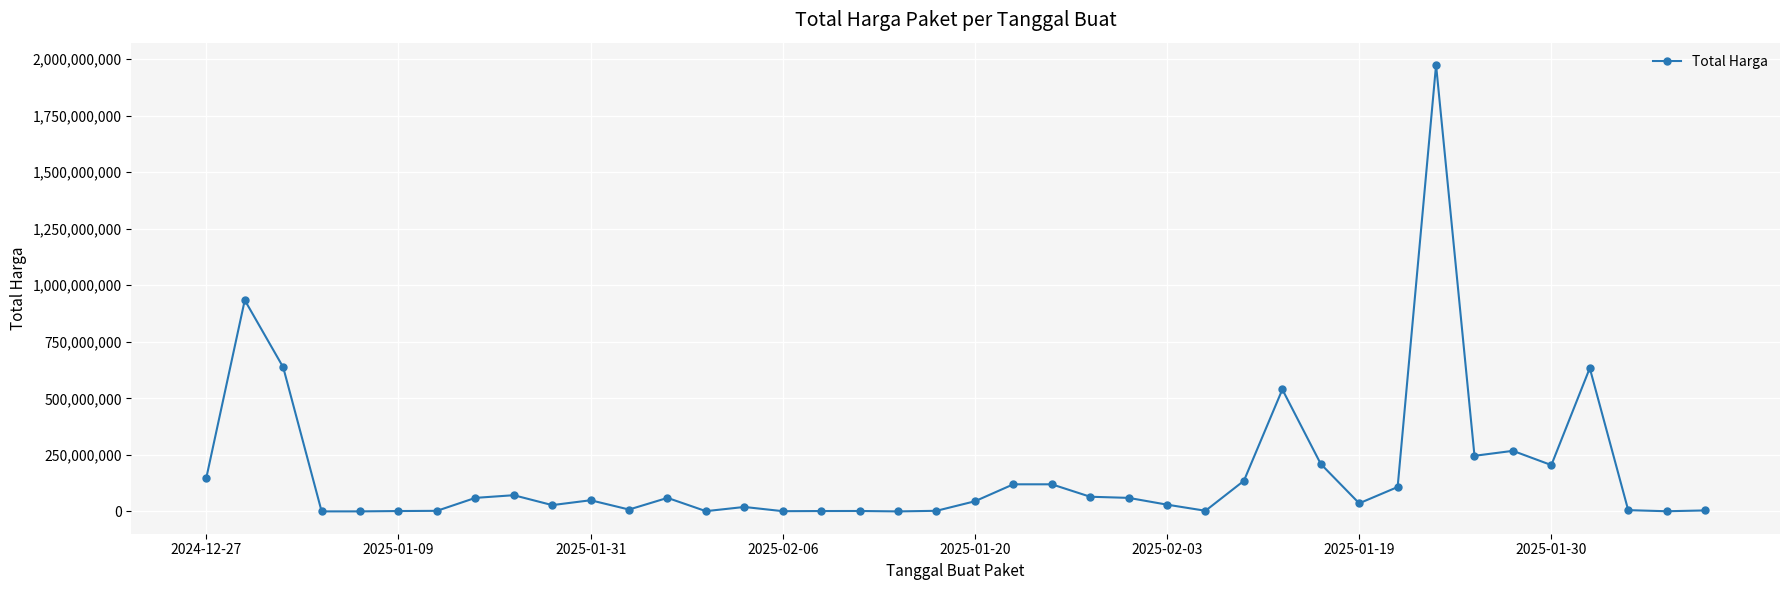

True or false: there are more than 1 points higher than both neighbors.

True